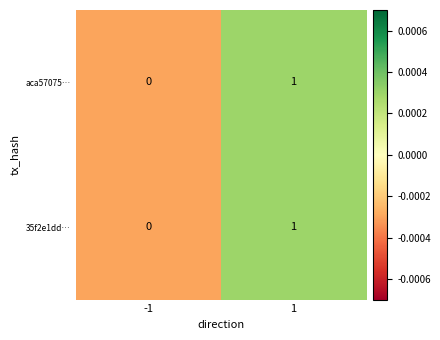

How many distinct data groups are displayed?

2